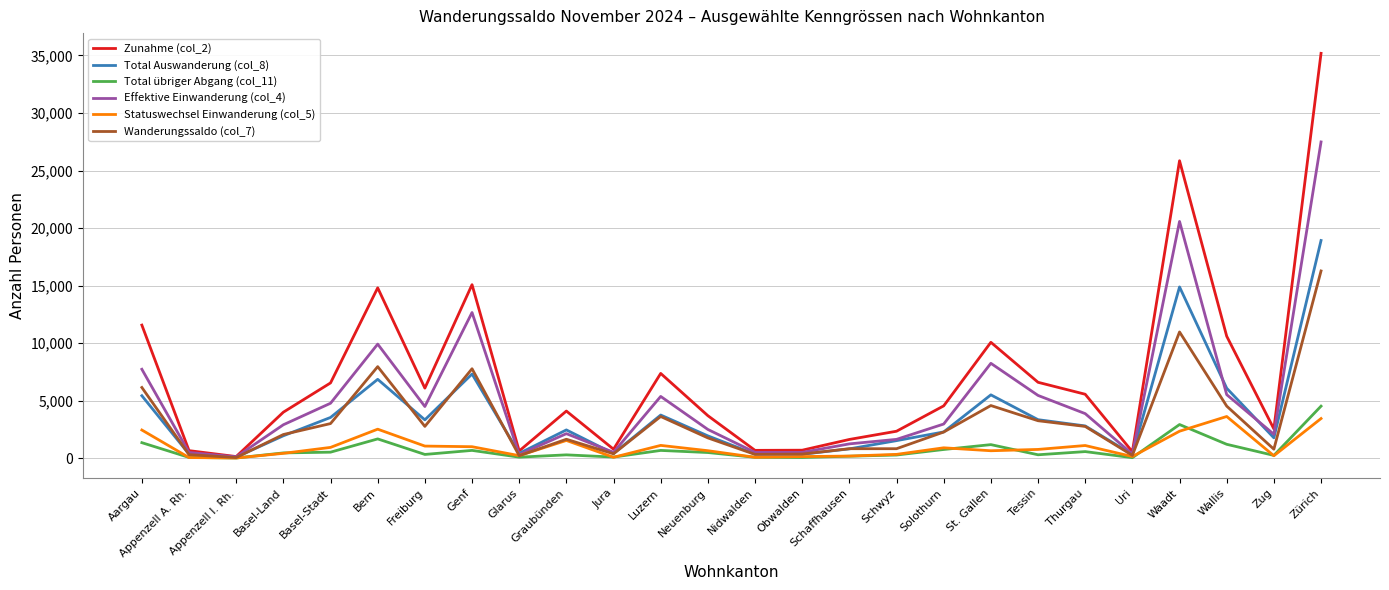

Which series has the largest total across all categories?

Zunahme (col_2)